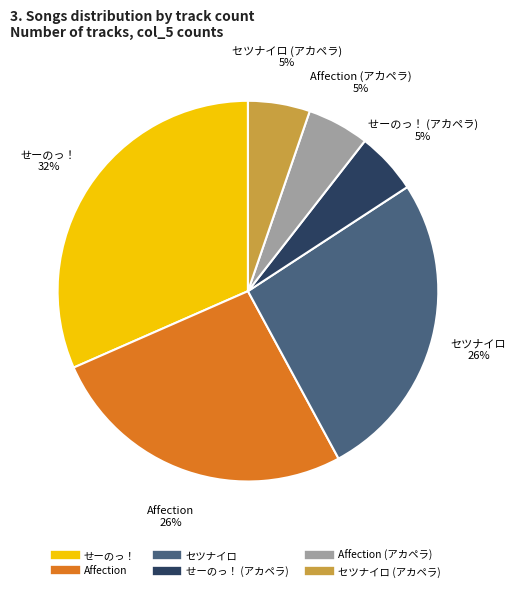

Is there any slice that represents more than half of the pie?

No